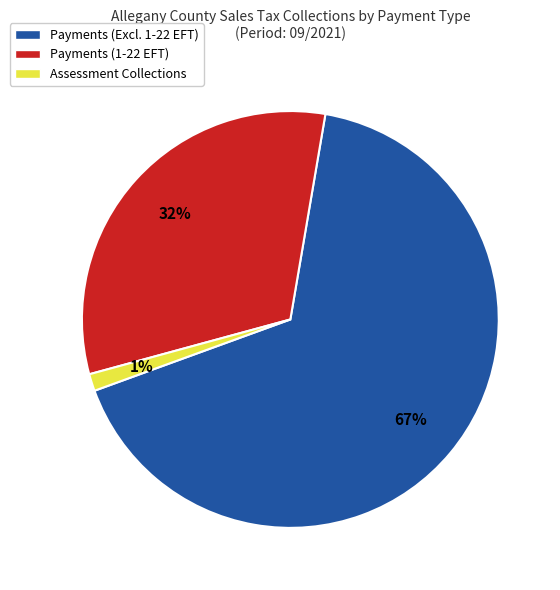

How many slices are in this pie chart?

3